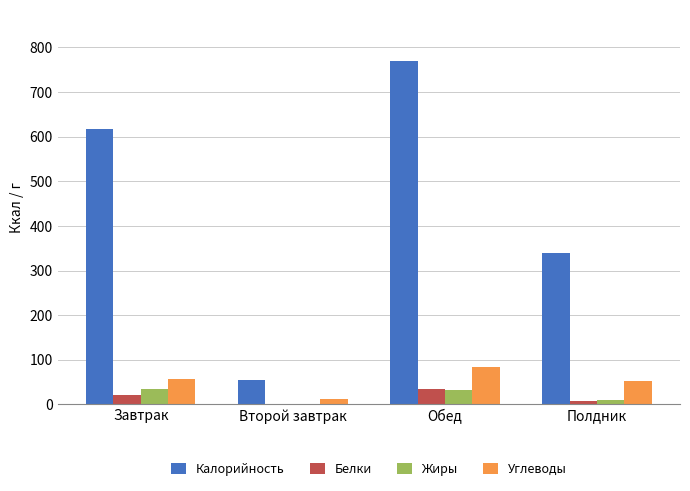

Between Завтрак and Полдник, which series saw the biggest shift?

Калорийность